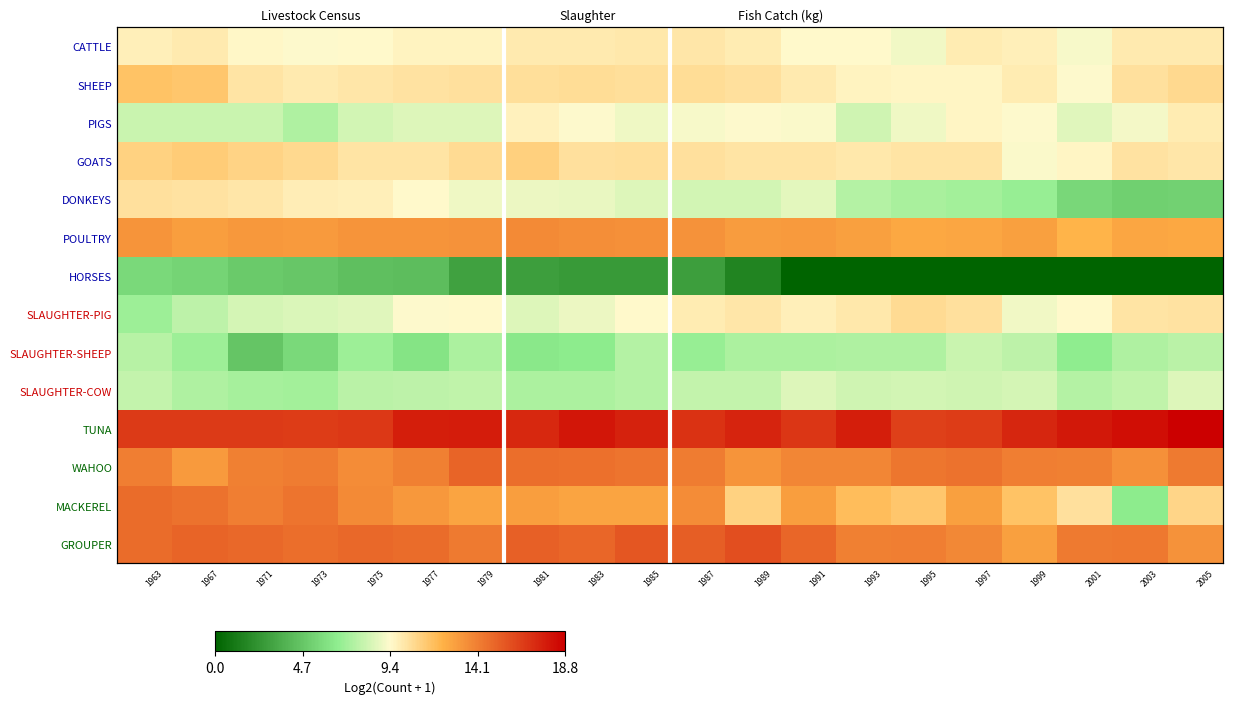

At how many categories does at least one series exceed 3?

20